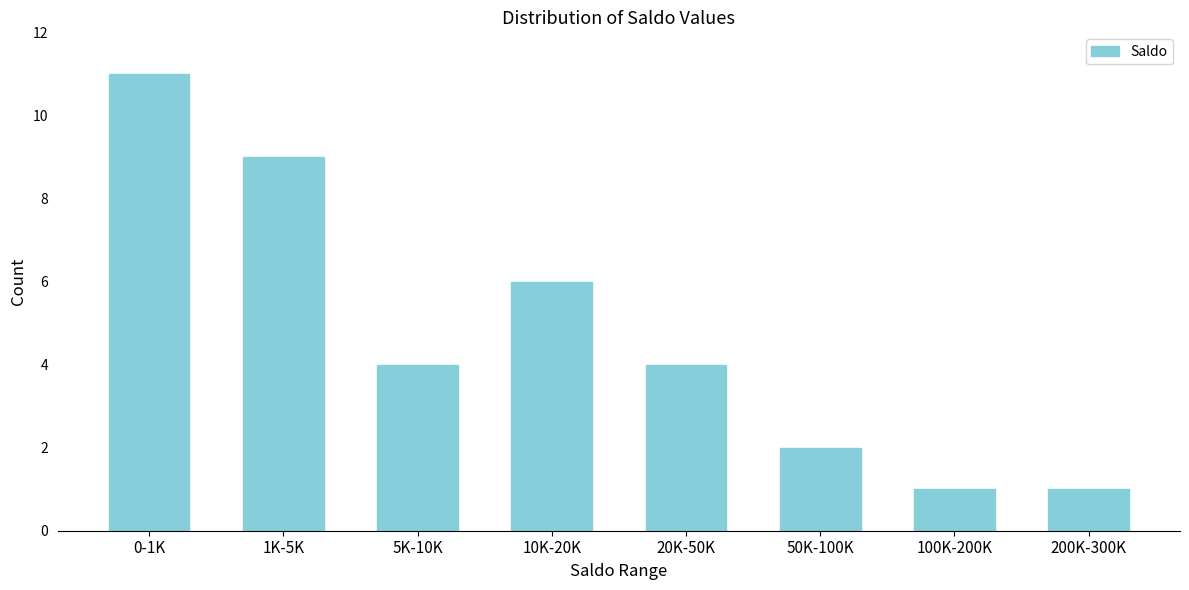

Reading left to right, what are all the values shown in this chart?

11	9	4	6	4	2	1	1